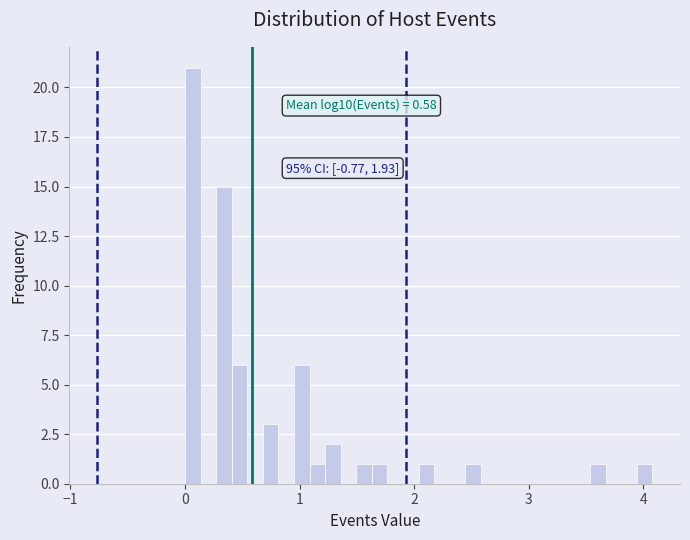

Around what value on the x-axis is the tallest bar? Give the approximate position of its centre, as read against the axis.

0.1